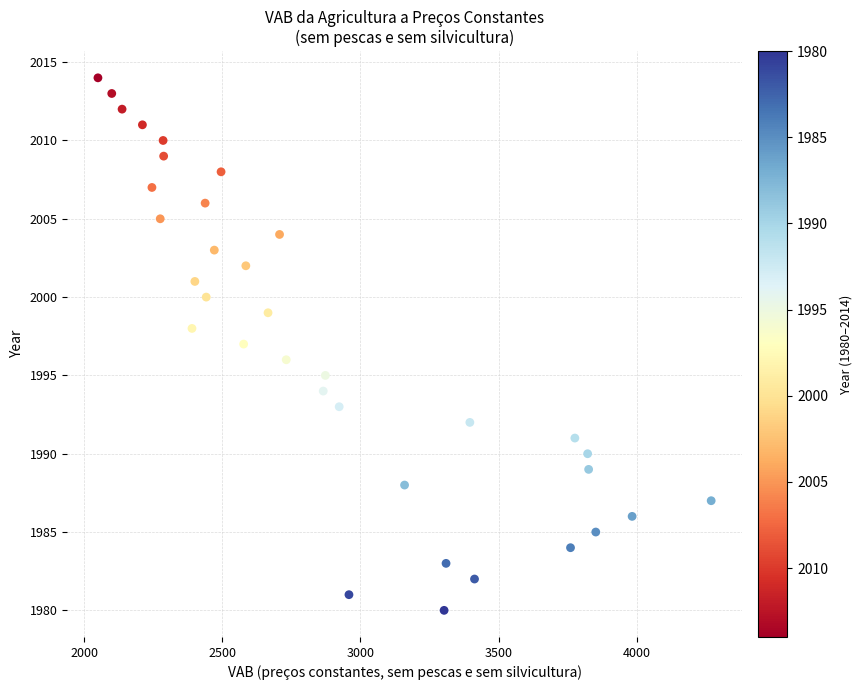

What is the range of Y values (max minus min)?

34